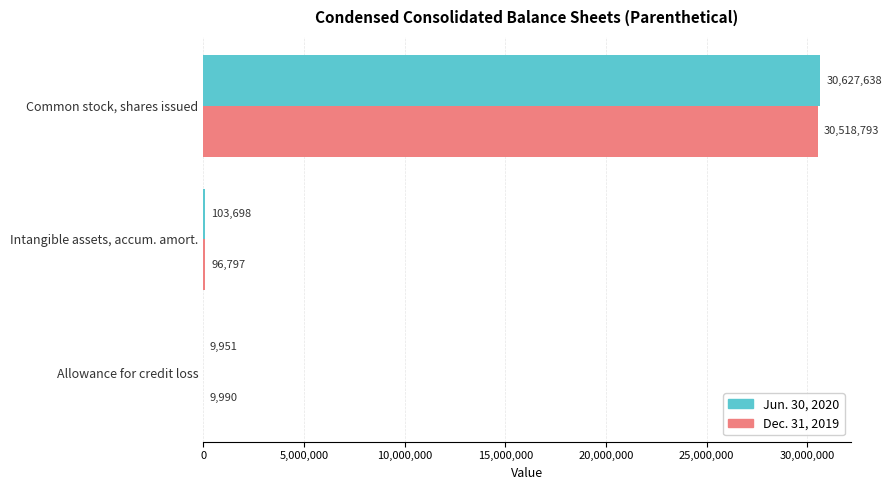

Between Intangible assets, accum. amort. and Common stock, shares issued, which series saw the biggest shift?

Jun. 30, 2020